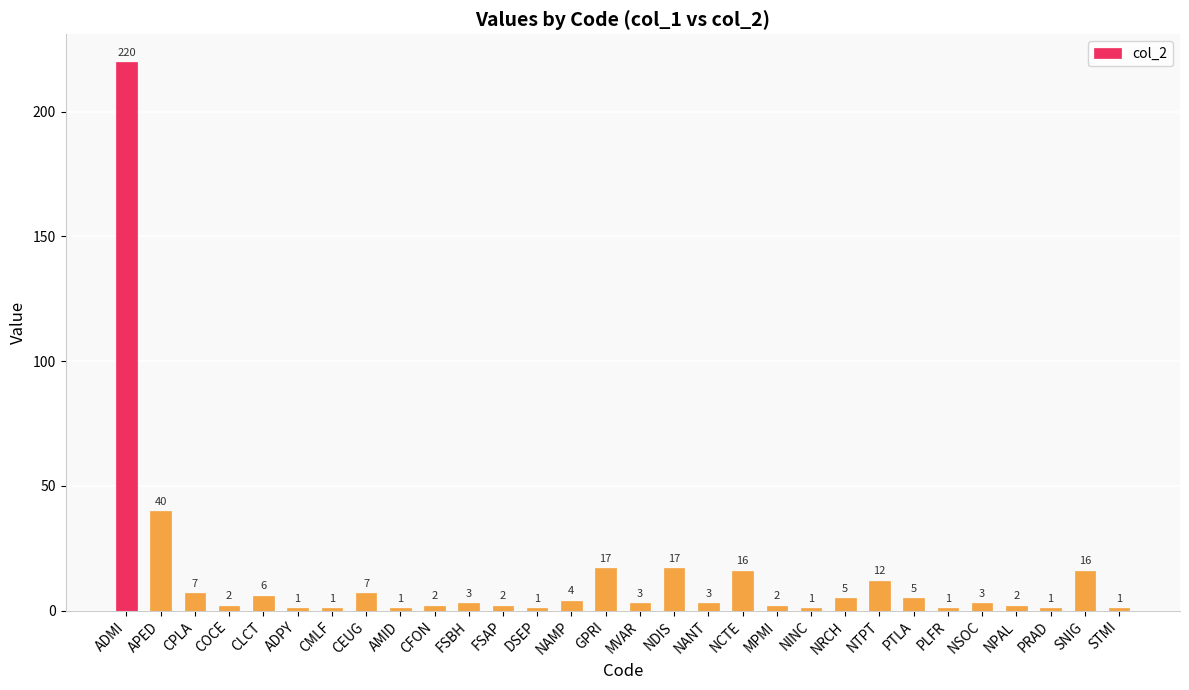

What is the value of the 16th bar from the left?

3